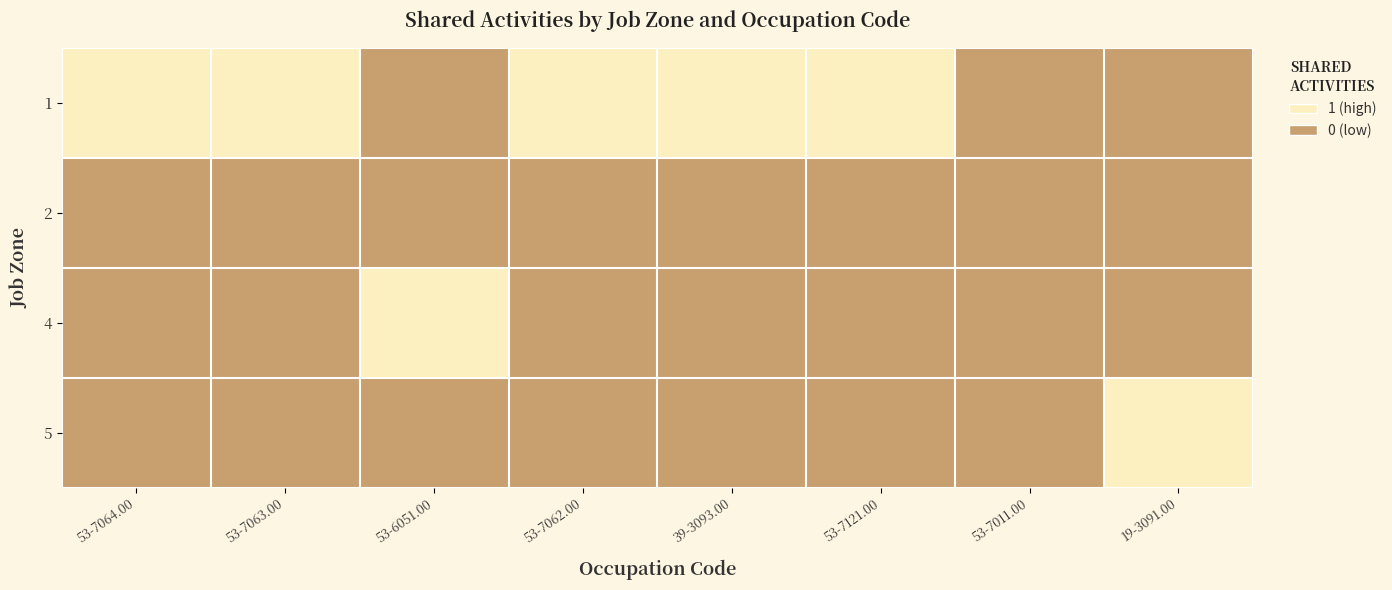

Which series changed the most between 53-7063.00 and 53-7011.00?

1